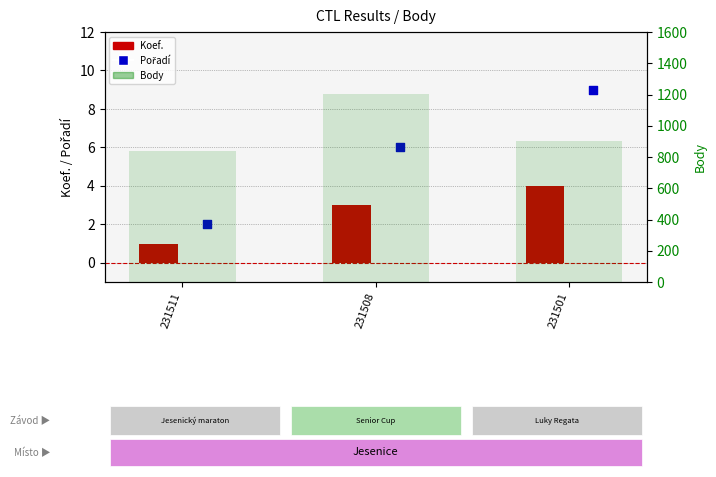

Is the value of Body at 231508 greater than the value of Pořadí at 231511?

Yes